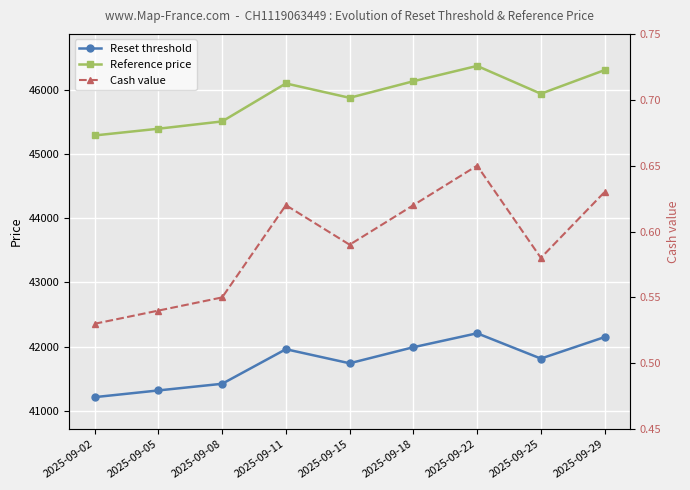

What is the average value of the Reference price series?

45887.8